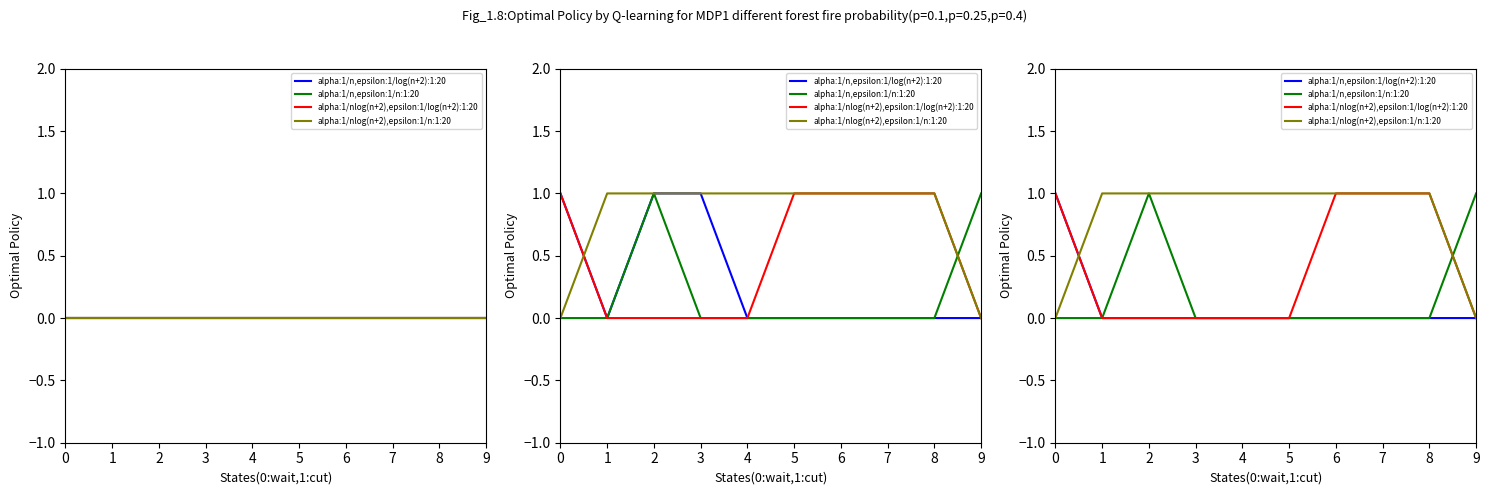

How many lines are shown in the chart?

4